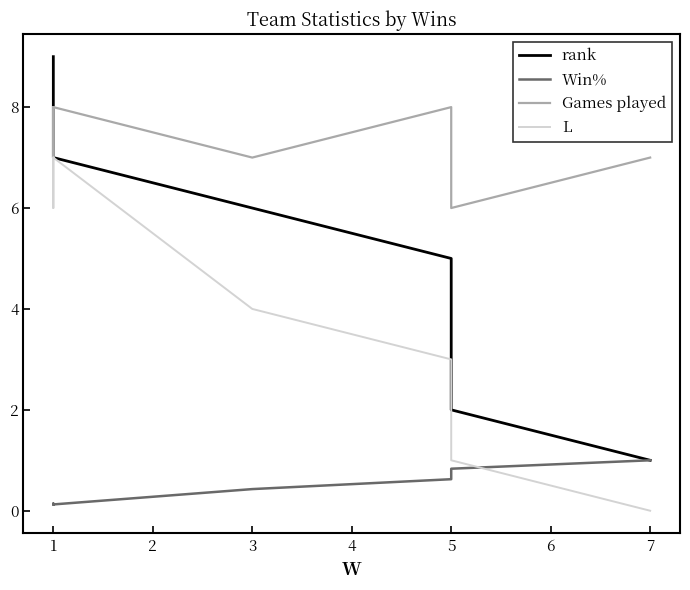

What are all the series names shown in the legend?

rank, Win%, Games played, L